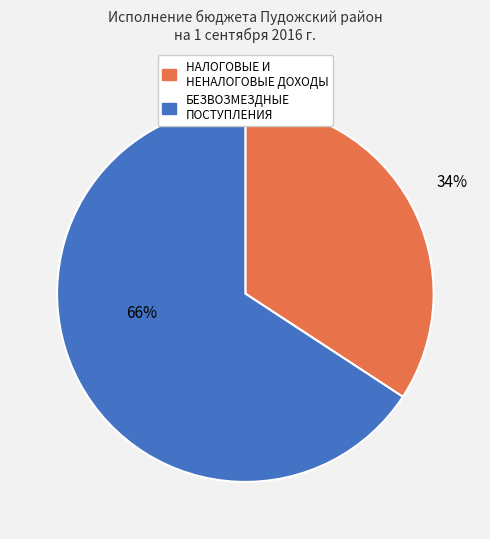

Combined, do НАЛОГОВЫЕ И НЕНАЛОГОВЫЕ ДОХОДЫ and БЕЗВОЗМЕЗДНЫЕ ПОСТУПЛЕНИЯ account for over 50%?

Yes